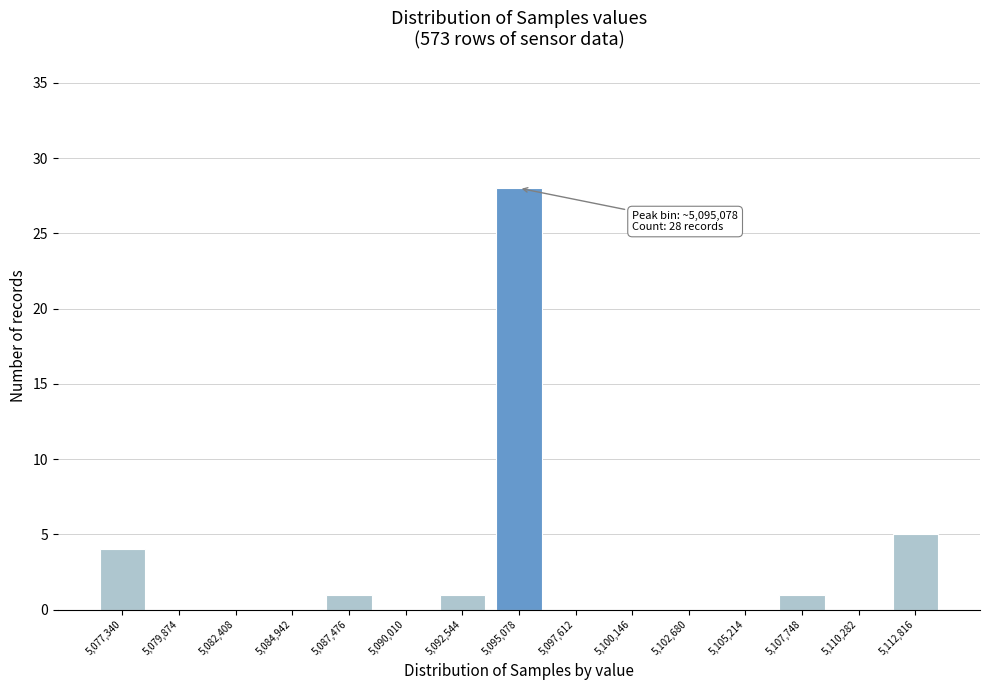

Reading left to right, extract all data points from this chart.

5,077,340=4	5,079,874=0	5,082,408=0	5,084,942=0	5,087,476=1	5,090,010=0	5,092,544=1	5,095,078=28	5,097,612=0	5,100,146=0	5,102,680=0	5,105,214=0	5,107,748=1	5,110,282=0	5,112,816=5